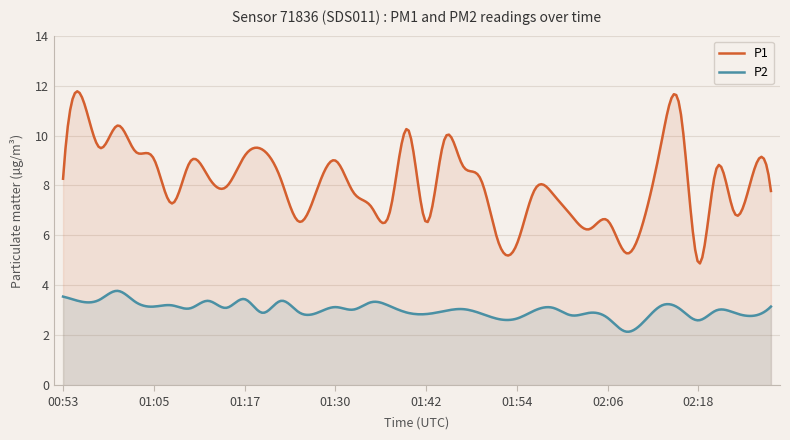

Which series has the largest total across all categories?

P1